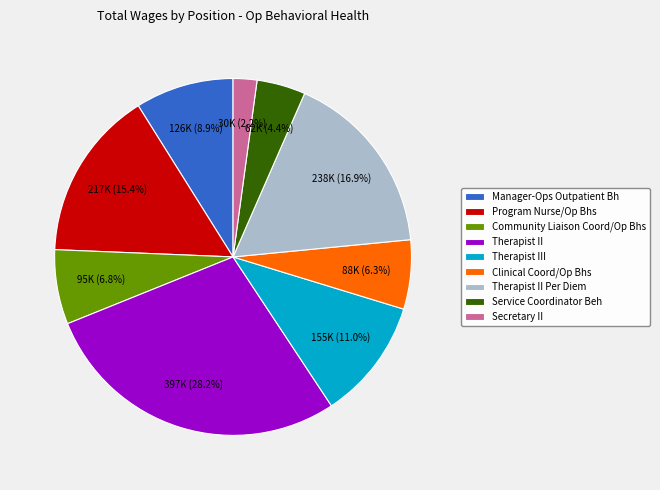

Do Therapist II Per Diem and Manager-Ops Outpatient Bh together represent more than half of the pie?

No